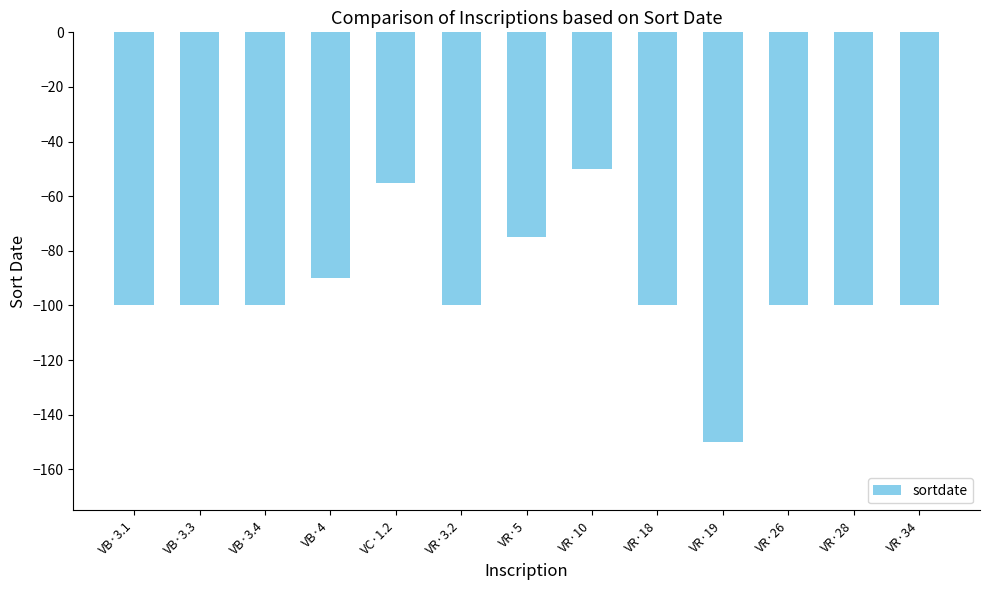

The chart shows a value of -75 at VR·5. True or false?

True